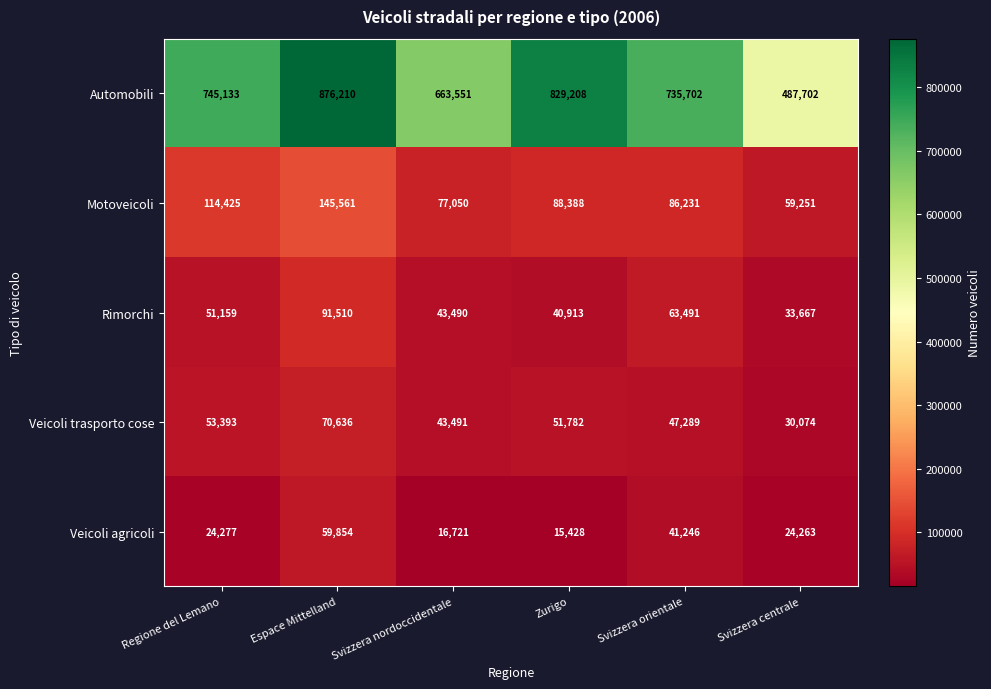

What is the average value of the Veicoli trasporto cose series?

49444